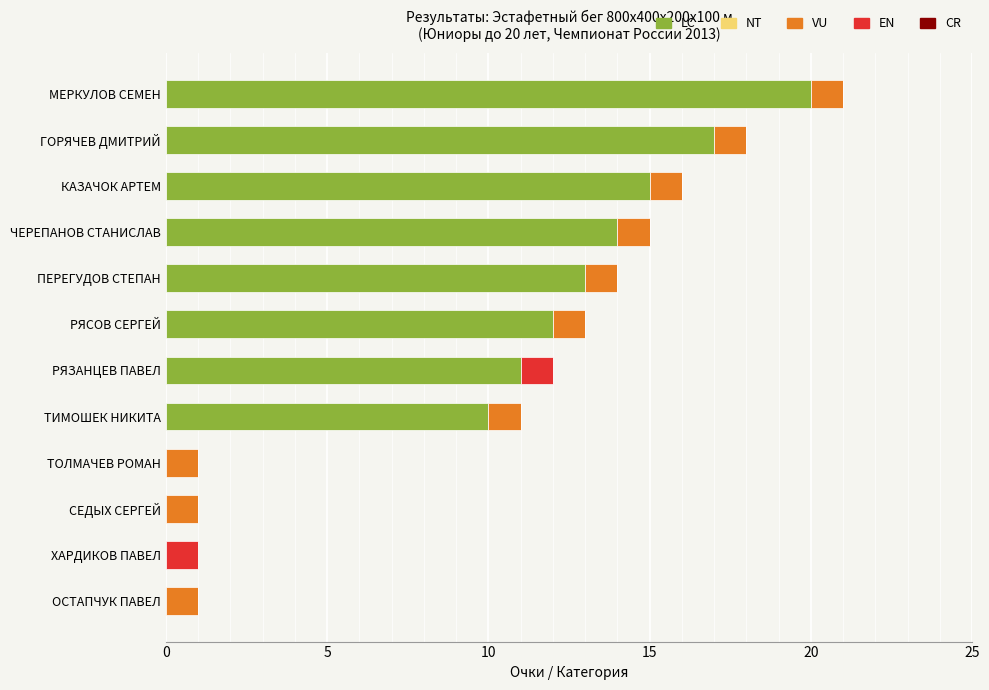

How many data points does each series have?

12